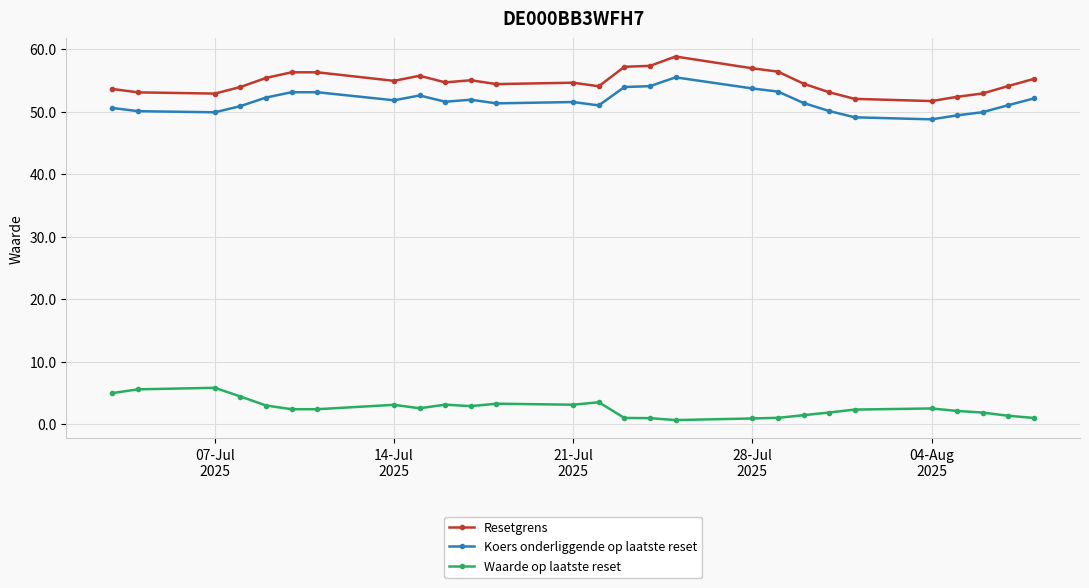

What is the difference between the second highest and second lowest values in the Waarde op laatste reset series?

4.7